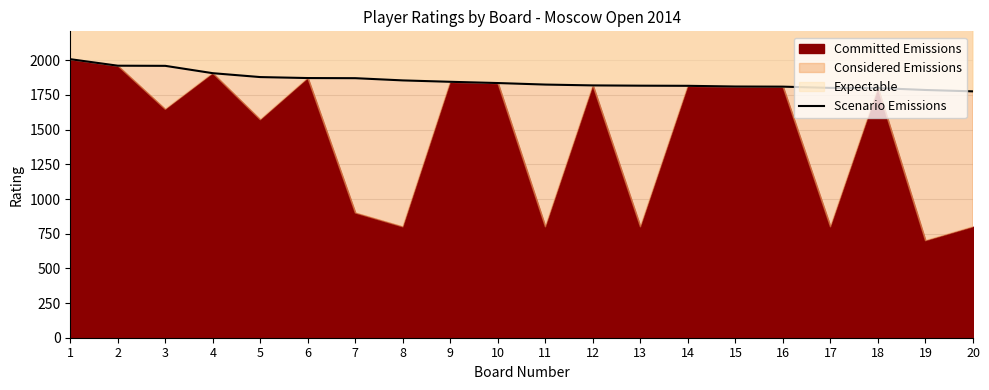

How many data points does each series have?

20